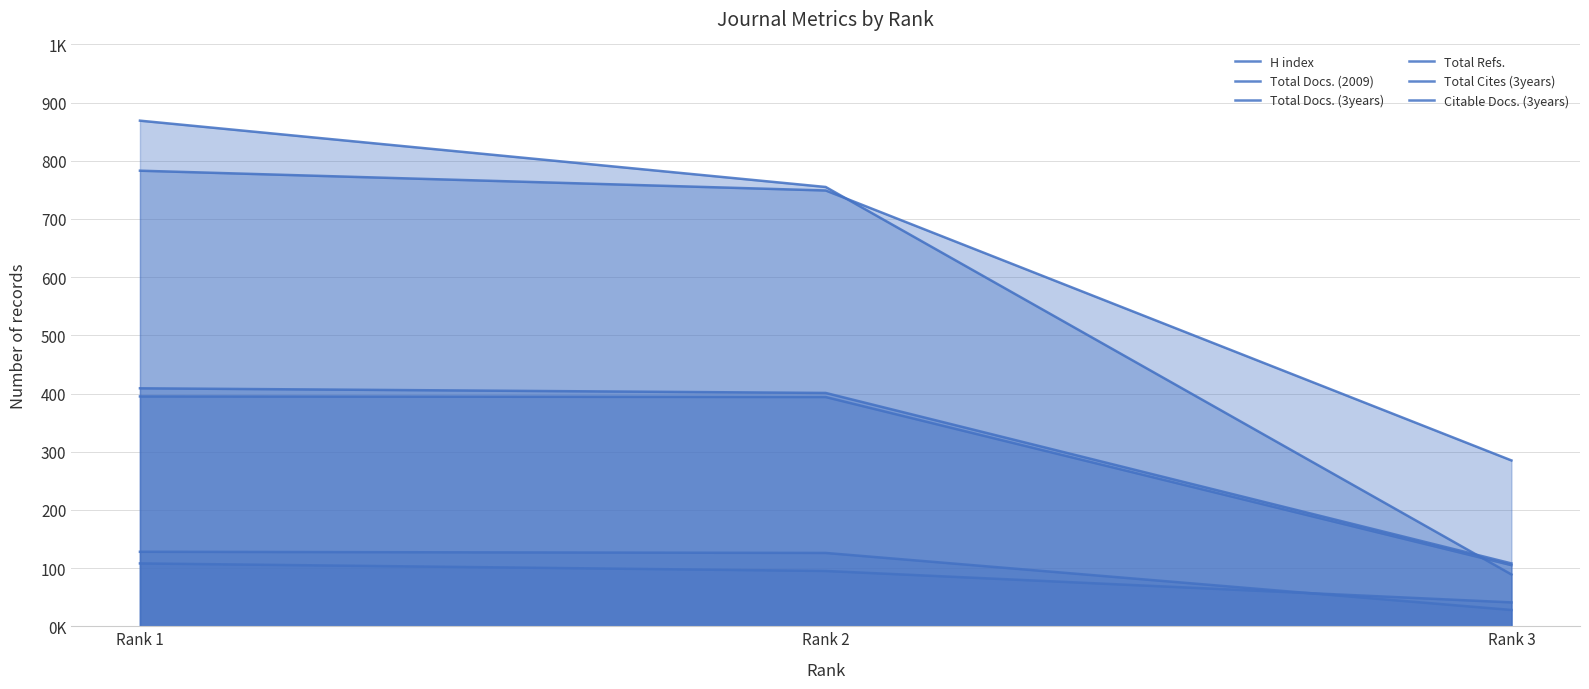

What is the value of the Total Docs. (2009) point at the 3rd from the left?

41